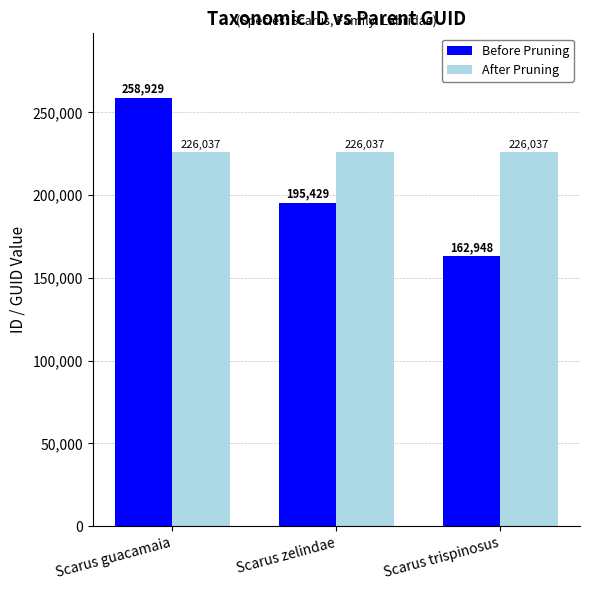

What is the greatest value displayed?

258929